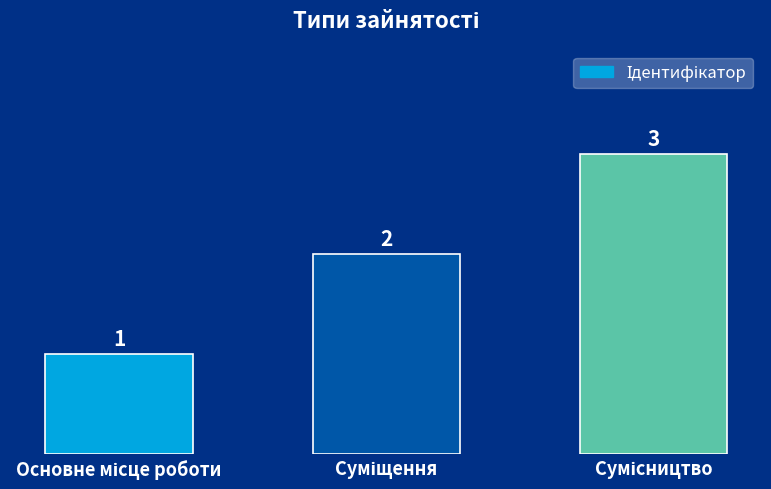

What is the greatest value displayed?

3